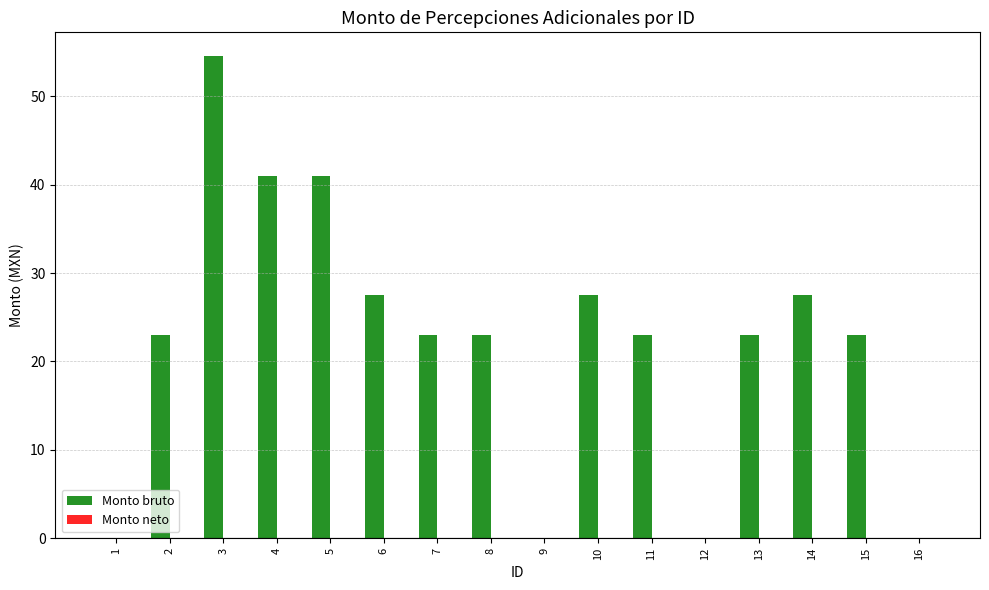

What is the ratio of the value at 5 to the value at 8?

1.8